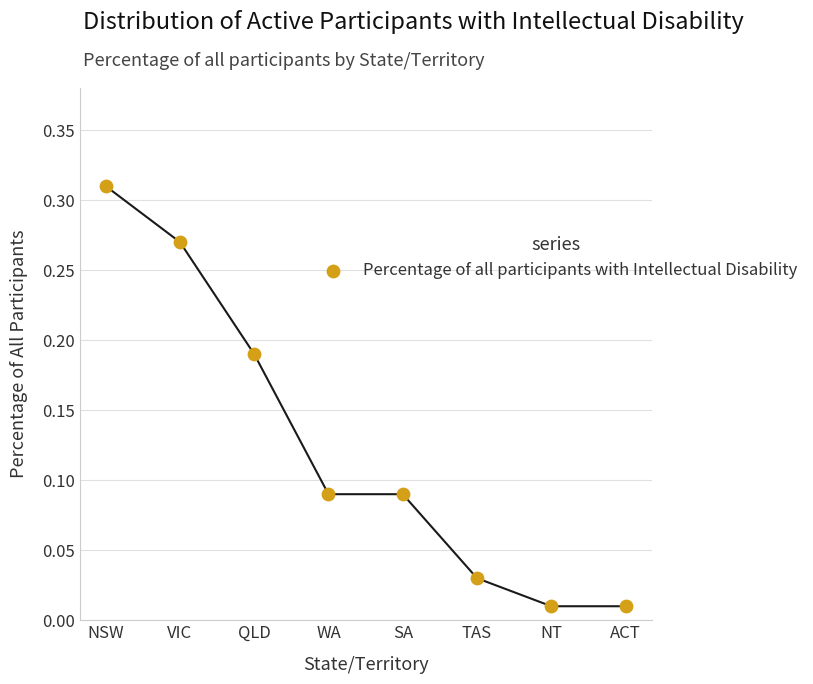

How many data points are displayed?

8